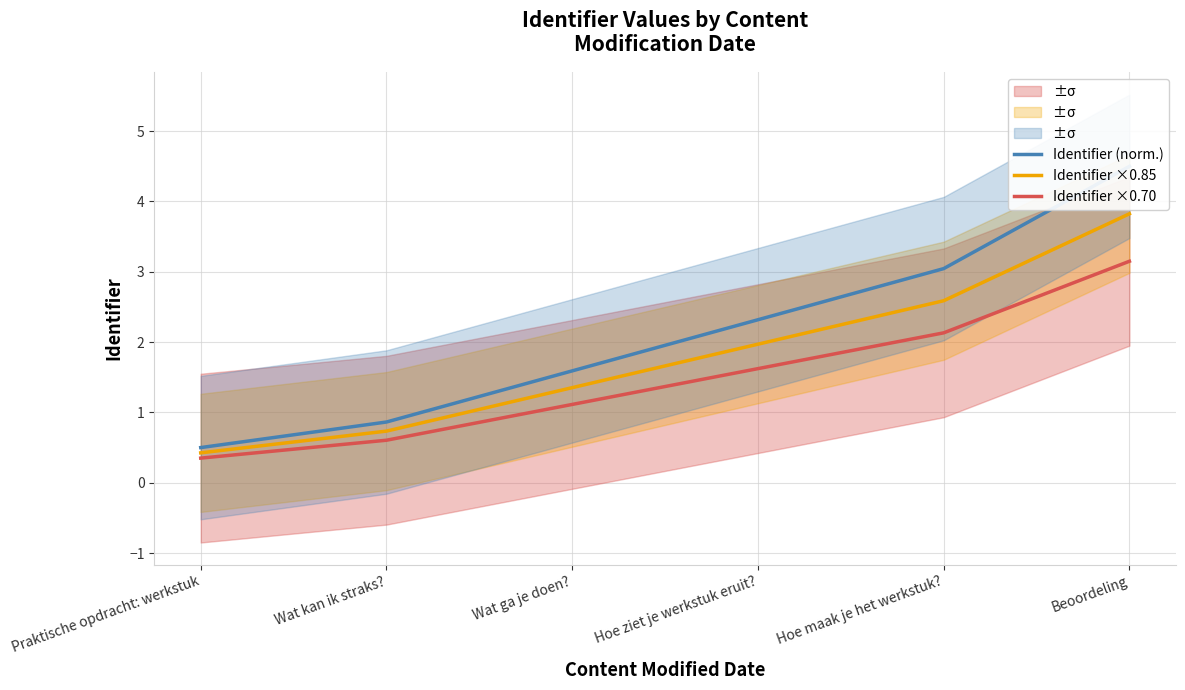

Reading left to right, transcribe all the data shown in this chart.

Identifier (norm.): 0.5	0.9	1.6	2.3	3.0	4.5
Identifier ×0.85: 0.4	0.7	1.4	2.0	2.6	3.8
Identifier ×0.70: 0.3	0.6	1.1	1.6	2.1	3.1